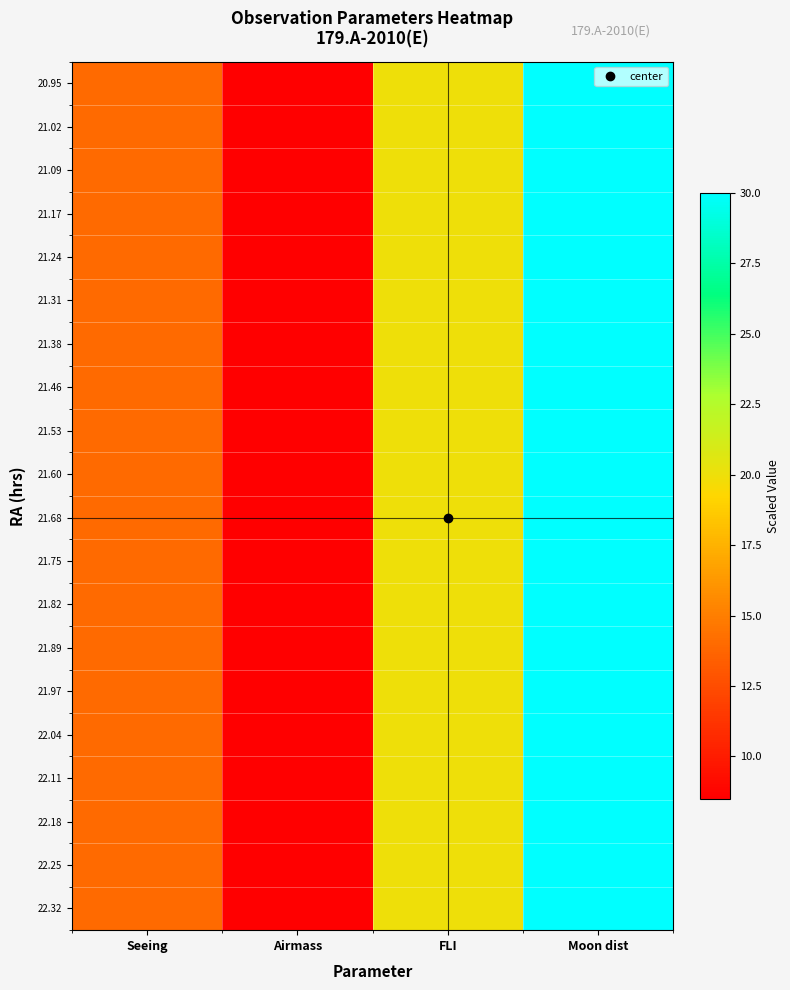

Which label corresponds to the smallest value in the chart?

Airmass